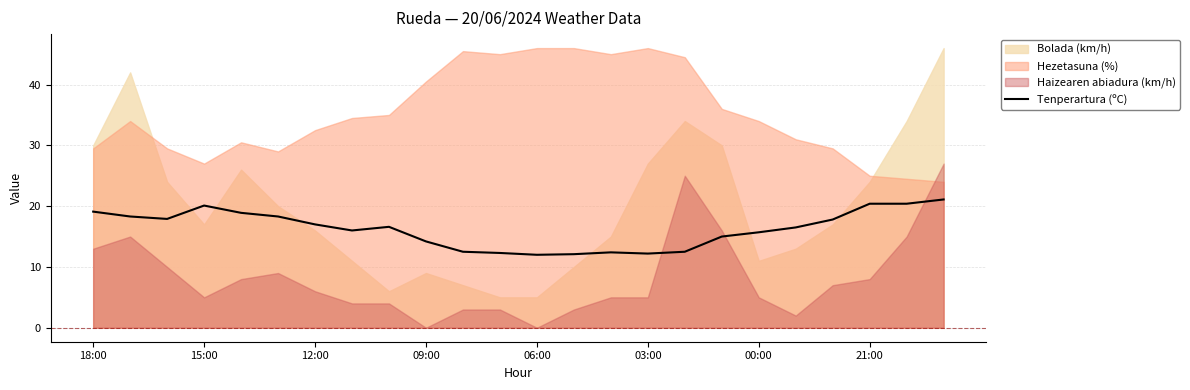

True or false: Tenperartura (ºC) has a value of 24.0 at 00:00.

False